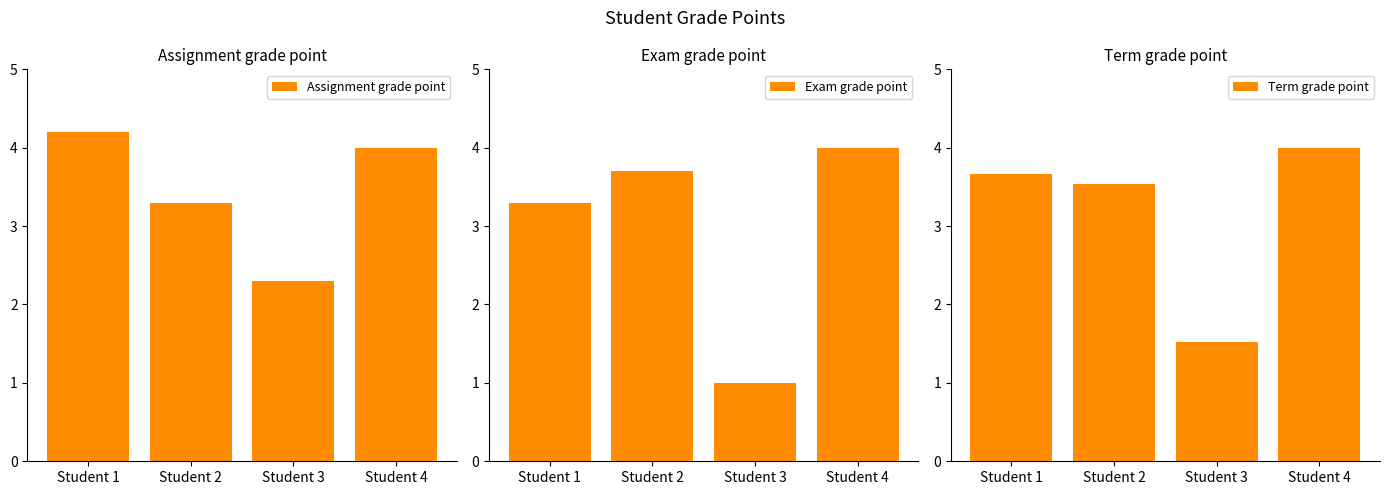

Which series has the largest total across all categories?

Assignment grade point